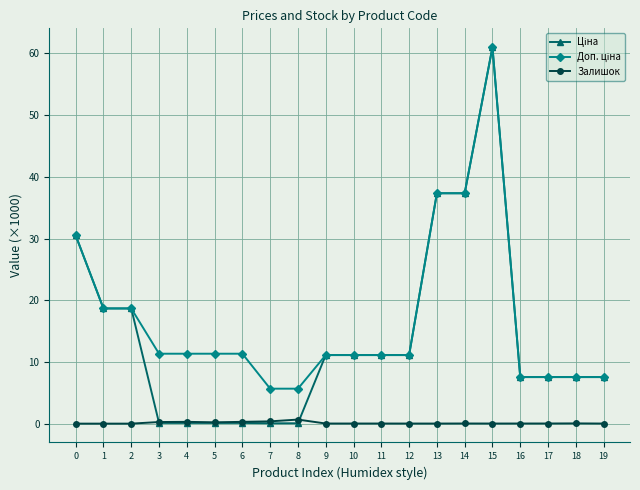

At which category is the sum across all series the highest?

15